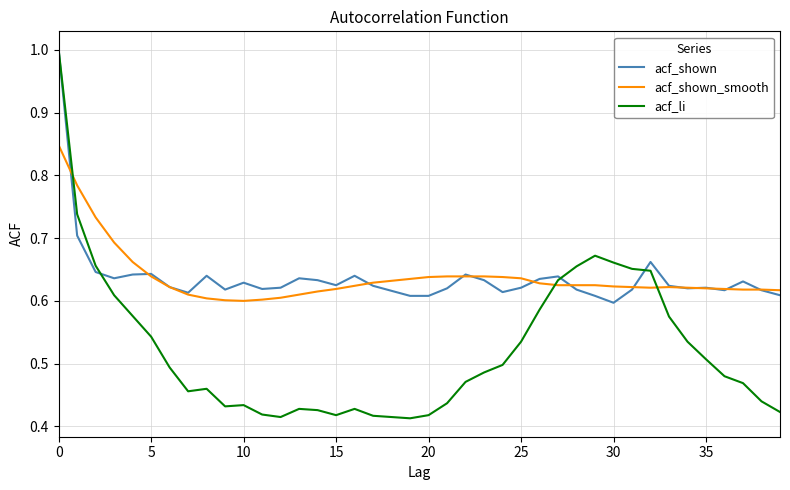

Which series has the largest range (max minus min)?

acf_li